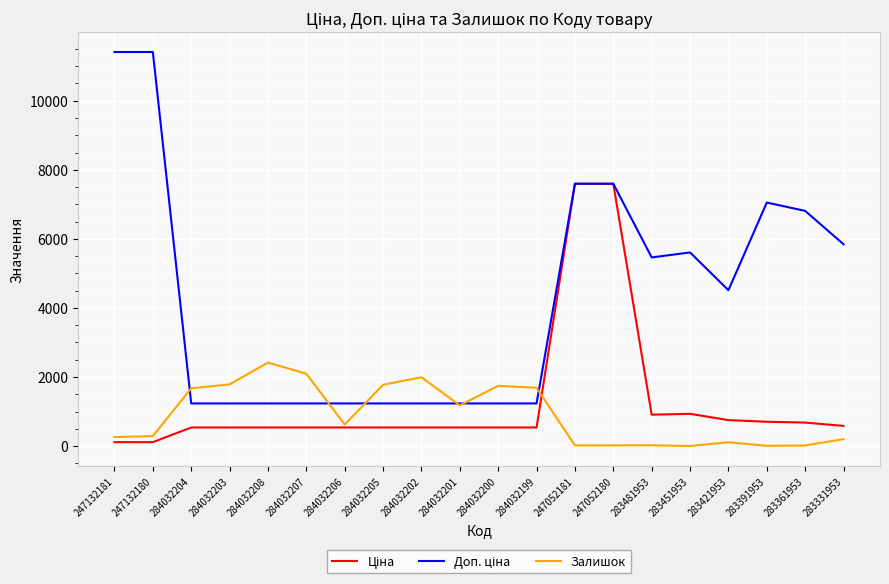

Which category has the highest value in the Залишок series?

284032208